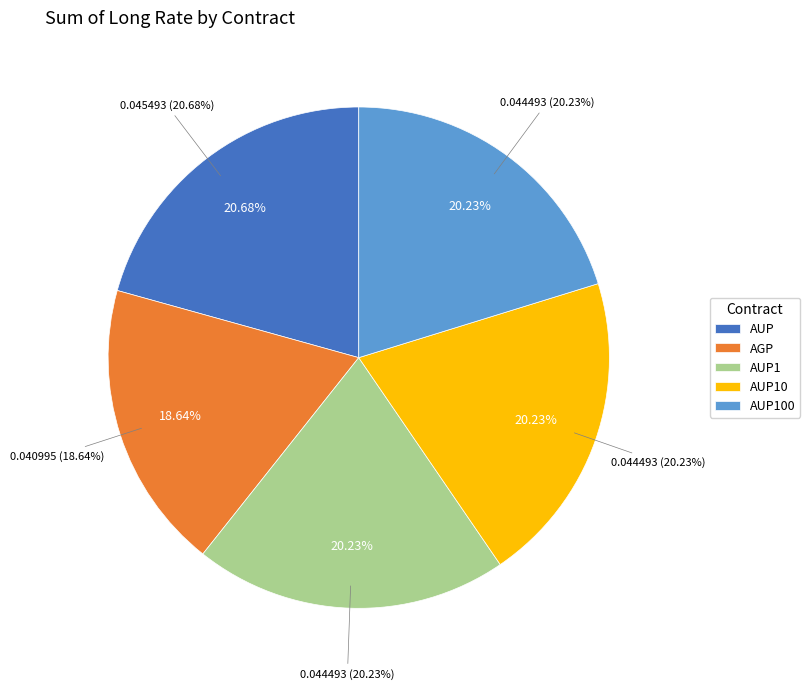

What percentage do AGP and AUP100 together represent?

38.9%